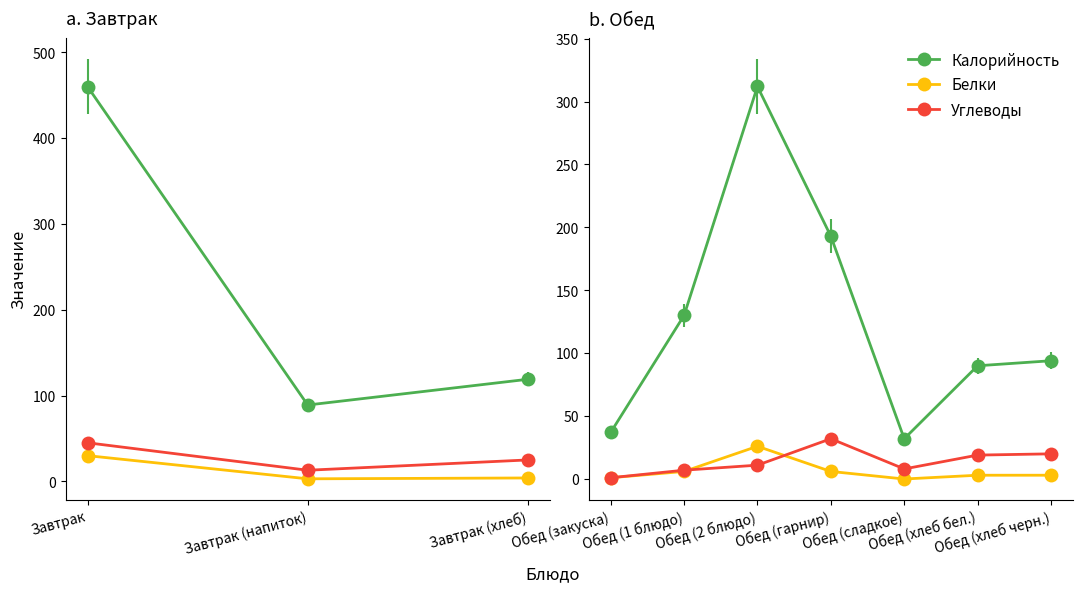

How many interior local valleys does the Белки series have?

1